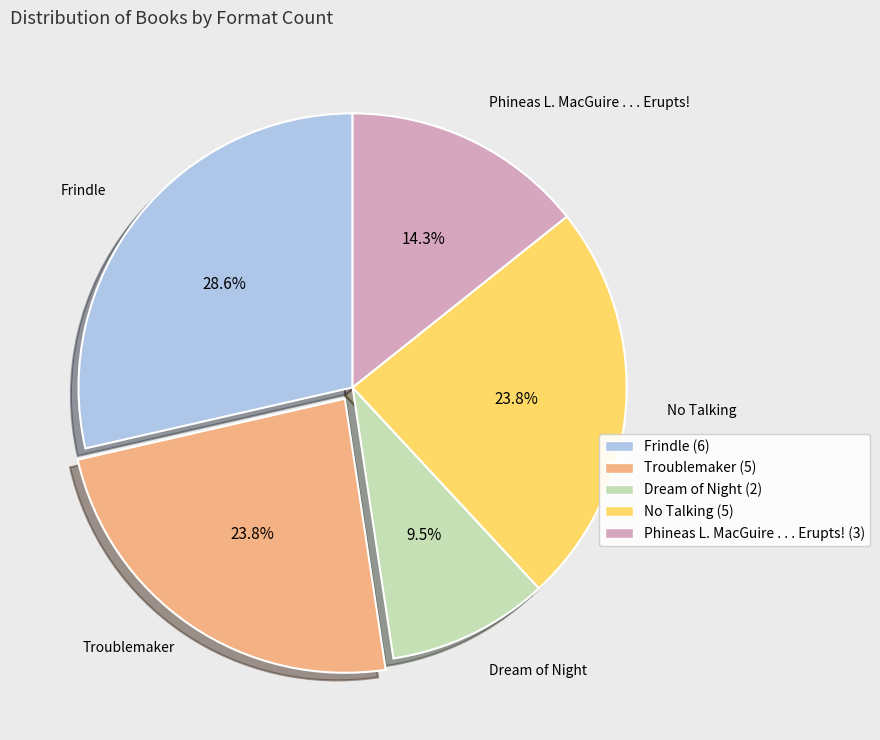

How many segments does this pie chart have?

5